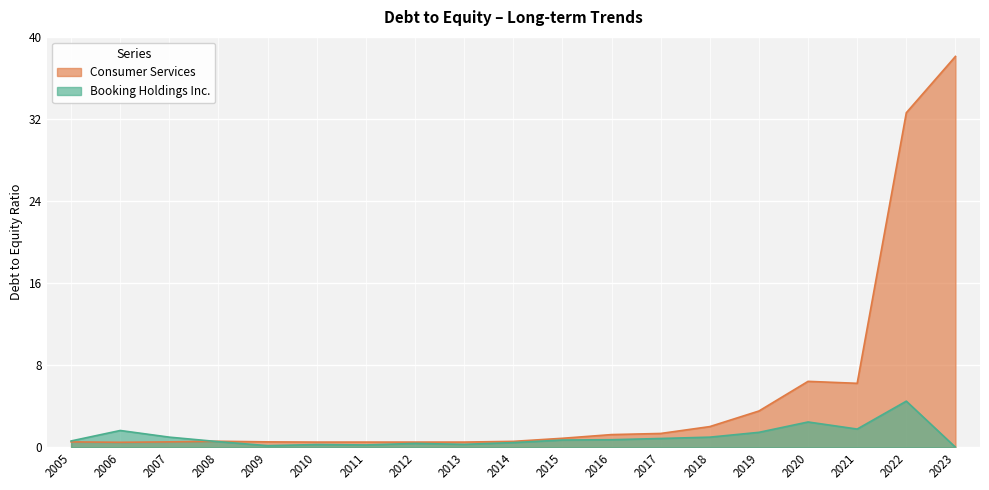

What is the approximate value of Booking Holdings Inc. at 2020?

2.5